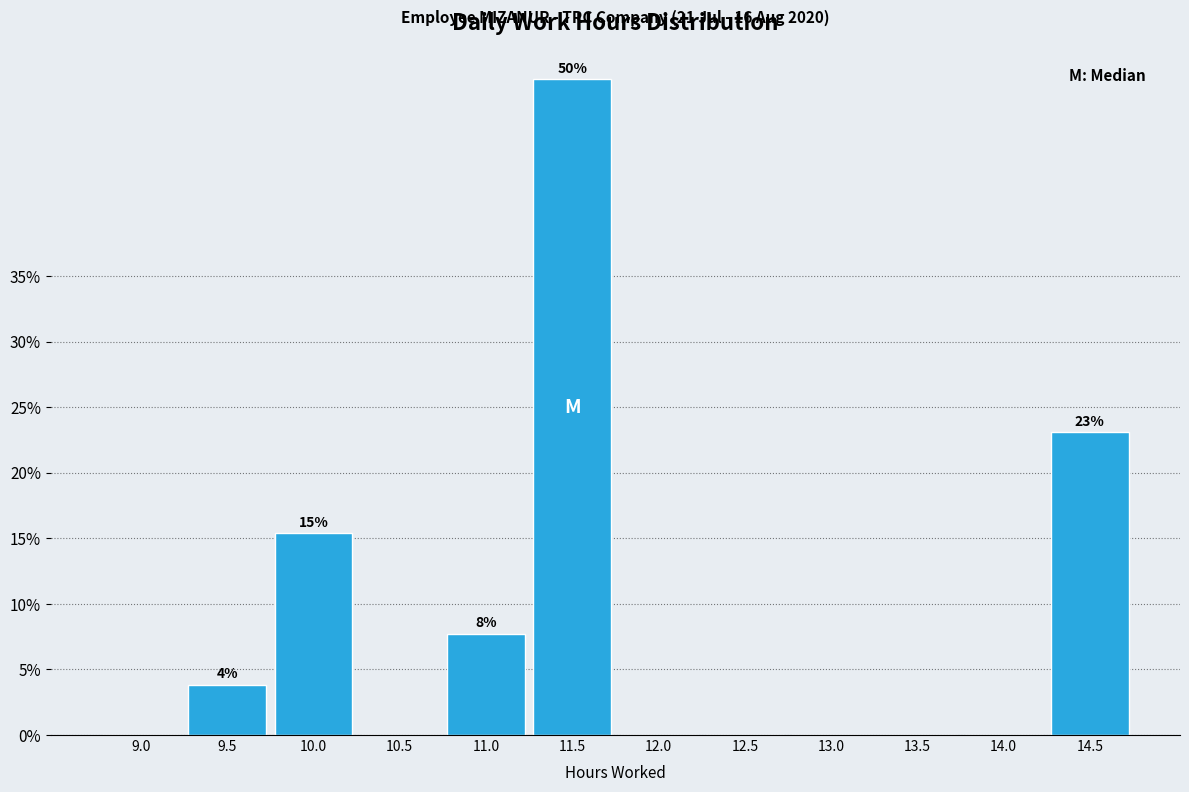

Reading left to right, what are all the values shown in this chart?

9.0=0.0	9.5=3.8	10.0=15.4	10.5=0.0	11.0=7.7	11.5=50.0	12.0=0.0	12.5=0.0	13.0=0.0	13.5=0.0	14.0=0.0	14.5=23.1